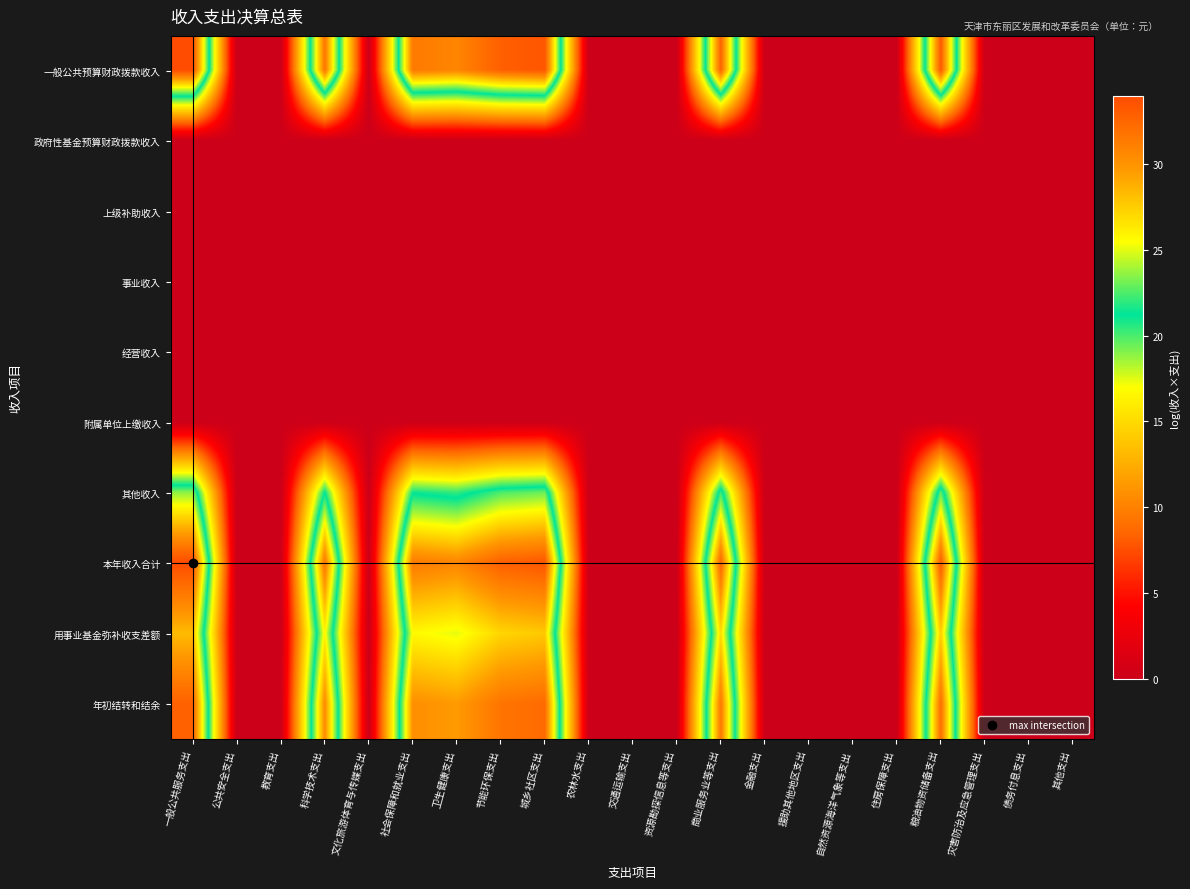

Reading left to right, what are all the values shown in this chart?

一般公共预算财政拨款收入: 一般公共服务支出=34.0	公共安全支出=0.0	教育支出=0.0	科学技术支出=31.6	文化旅游体育与传媒支出=0.0	社会保障和就业支出=31.4	卫生健康支出=30.8	节能环保支出=32.9	城乡社区支出=33.4	农林水支出=0.0	交通运输支出=0.0	资源勘探信息等支出=0.0	商业服务业等支出=32.6	金融支出=0.0	援助其他地区支出=0.0	自然资源海洋气象等支出=0.0	住房保障支出=0.0	粮油物资储备支出=33.2	灾害防治及应急管理支出=0.0	债务付息支出=0.0	其他支出=0.0
政府性基金预算财政拨款收入: 一般公共服务支出=0.0	公共安全支出=0.0	教育支出=0.0	科学技术支出=0.0	文化旅游体育与传媒支出=0.0	社会保障和就业支出=0.0	卫生健康支出=0.0	节能环保支出=0.0	城乡社区支出=0.0	农林水支出=0.0	交通运输支出=0.0	资源勘探信息等支出=0.0	商业服务业等支出=0.0	金融支出=0.0	援助其他地区支出=0.0	自然资源海洋气象等支出=0.0	住房保障支出=0.0	粮油物资储备支出=0.0	灾害防治及应急管理支出=0.0	债务付息支出=0.0	其他支出=0.0
上级补助收入: 一般公共服务支出=0.0	公共安全支出=0.0	教育支出=0.0	科学技术支出=0.0	文化旅游体育与传媒支出=0.0	社会保障和就业支出=0.0	卫生健康支出=0.0	节能环保支出=0.0	城乡社区支出=0.0	农林水支出=0.0	交通运输支出=0.0	资源勘探信息等支出=0.0	商业服务业等支出=0.0	金融支出=0.0	援助其他地区支出=0.0	自然资源海洋气象等支出=0.0	住房保障支出=0.0	粮油物资储备支出=0.0	灾害防治及应急管理支出=0.0	债务付息支出=0.0	其他支出=0.0
事业收入: 一般公共服务支出=0.0	公共安全支出=0.0	教育支出=0.0	科学技术支出=0.0	文化旅游体育与传媒支出=0.0	社会保障和就业支出=0.0	卫生健康支出=0.0	节能环保支出=0.0	城乡社区支出=0.0	农林水支出=0.0	交通运输支出=0.0	资源勘探信息等支出=0.0	商业服务业等支出=0.0	金融支出=0.0	援助其他地区支出=0.0	自然资源海洋气象等支出=0.0	住房保障支出=0.0	粮油物资储备支出=0.0	灾害防治及应急管理支出=0.0	债务付息支出=0.0	其他支出=0.0
经营收入: 一般公共服务支出=0.0	公共安全支出=0.0	教育支出=0.0	科学技术支出=0.0	文化旅游体育与传媒支出=0.0	社会保障和就业支出=0.0	卫生健康支出=0.0	节能环保支出=0.0	城乡社区支出=0.0	农林水支出=0.0	交通运输支出=0.0	资源勘探信息等支出=0.0	商业服务业等支出=0.0	金融支出=0.0	援助其他地区支出=0.0	自然资源海洋气象等支出=0.0	住房保障支出=0.0	粮油物资储备支出=0.0	灾害防治及应急管理支出=0.0	债务付息支出=0.0	其他支出=0.0
附属单位上缴收入: 一般公共服务支出=0.0	公共安全支出=0.0	教育支出=0.0	科学技术支出=0.0	文化旅游体育与传媒支出=0.0	社会保障和就业支出=0.0	卫生健康支出=0.0	节能环保支出=0.0	城乡社区支出=0.0	农林水支出=0.0	交通运输支出=0.0	资源勘探信息等支出=0.0	商业服务业等支出=0.0	金融支出=0.0	援助其他地区支出=0.0	自然资源海洋气象等支出=0.0	住房保障支出=0.0	粮油物资储备支出=0.0	灾害防治及应急管理支出=0.0	债务付息支出=0.0	其他支出=0.0
其他收入: 一般公共服务支出=23.6	公共安全支出=0.0	教育支出=0.0	科学技术支出=21.2	文化旅游体育与传媒支出=0.0	社会保障和就业支出=21.0	卫生健康支出=20.4	节能环保支出=22.5	城乡社区支出=23.0	农林水支出=0.0	交通运输支出=0.0	资源勘探信息等支出=0.0	商业服务业等支出=22.2	金融支出=0.0	援助其他地区支出=0.0	自然资源海洋气象等支出=0.0	住房保障支出=0.0	粮油物资储备支出=22.8	灾害防治及应急管理支出=0.0	债务付息支出=0.0	其他支出=0.0
本年收入合计: 一般公共服务支出=34.0	公共安全支出=0.0	教育支出=0.0	科学技术支出=31.6	文化旅游体育与传媒支出=0.0	社会保障和就业支出=31.4	卫生健康支出=30.8	节能环保支出=32.9	城乡社区支出=33.4	农林水支出=0.0	交通运输支出=0.0	资源勘探信息等支出=0.0	商业服务业等支出=32.6	金融支出=0.0	援助其他地区支出=0.0	自然资源海洋气象等支出=0.0	住房保障支出=0.0	粮油物资储备支出=33.2	灾害防治及应急管理支出=0.0	债务付息支出=0.0	其他支出=0.0
用事业基金弥补收支差额: 一般公共服务支出=28.2	公共安全支出=0.0	教育支出=0.0	科学技术支出=25.9	文化旅游体育与传媒支出=0.0	社会保障和就业支出=25.7	卫生健康支出=25.0	节能环保支出=27.1	城乡社区支出=27.7	农林水支出=0.0	交通运输支出=0.0	资源勘探信息等支出=0.0	商业服务业等支出=26.9	金融支出=0.0	援助其他地区支出=0.0	自然资源海洋气象等支出=0.0	住房保障支出=0.0	粮油物资储备支出=27.4	灾害防治及应急管理支出=0.0	债务付息支出=0.0	其他支出=0.0
年初结转和结余: 一般公共服务支出=32.8	公共安全支出=0.0	教育支出=0.0	科学技术支出=30.5	文化旅游体育与传媒支出=0.0	社会保障和就业支出=30.2	卫生健康支出=29.6	节能环保支出=31.7	城乡社区支出=32.2	农林水支出=0.0	交通运输支出=0.0	资源勘探信息等支出=0.0	商业服务业等支出=31.5	金融支出=0.0	援助其他地区支出=0.0	自然资源海洋气象等支出=0.0	住房保障支出=0.0	粮油物资储备支出=32.0	灾害防治及应急管理支出=0.0	债务付息支出=0.0	其他支出=0.0